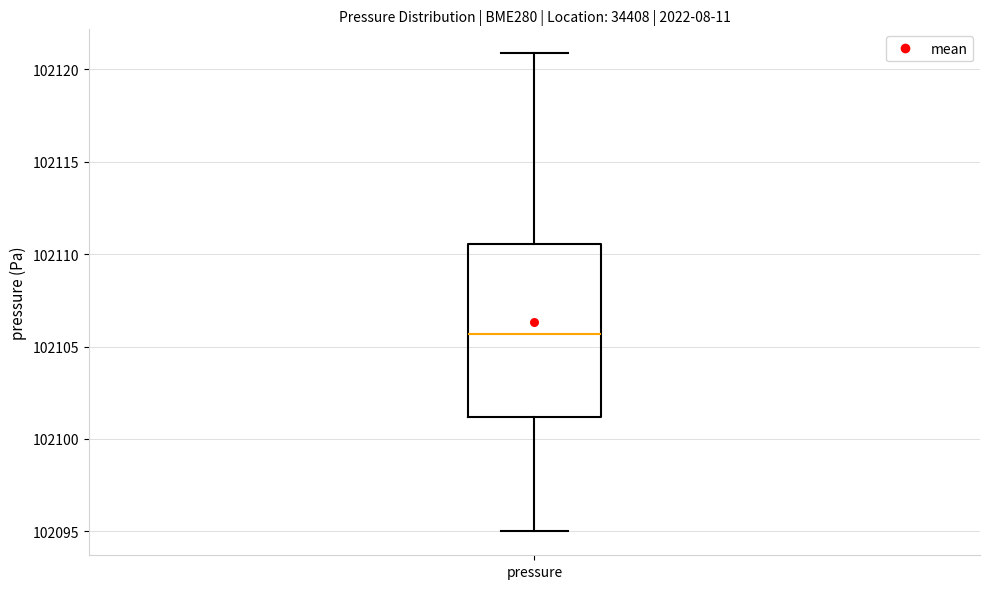

Where does the upper whisker of the box for pressure end on the y-axis? The values are not printed on the chart, so give them approximately, as read against the axis.

102121.0